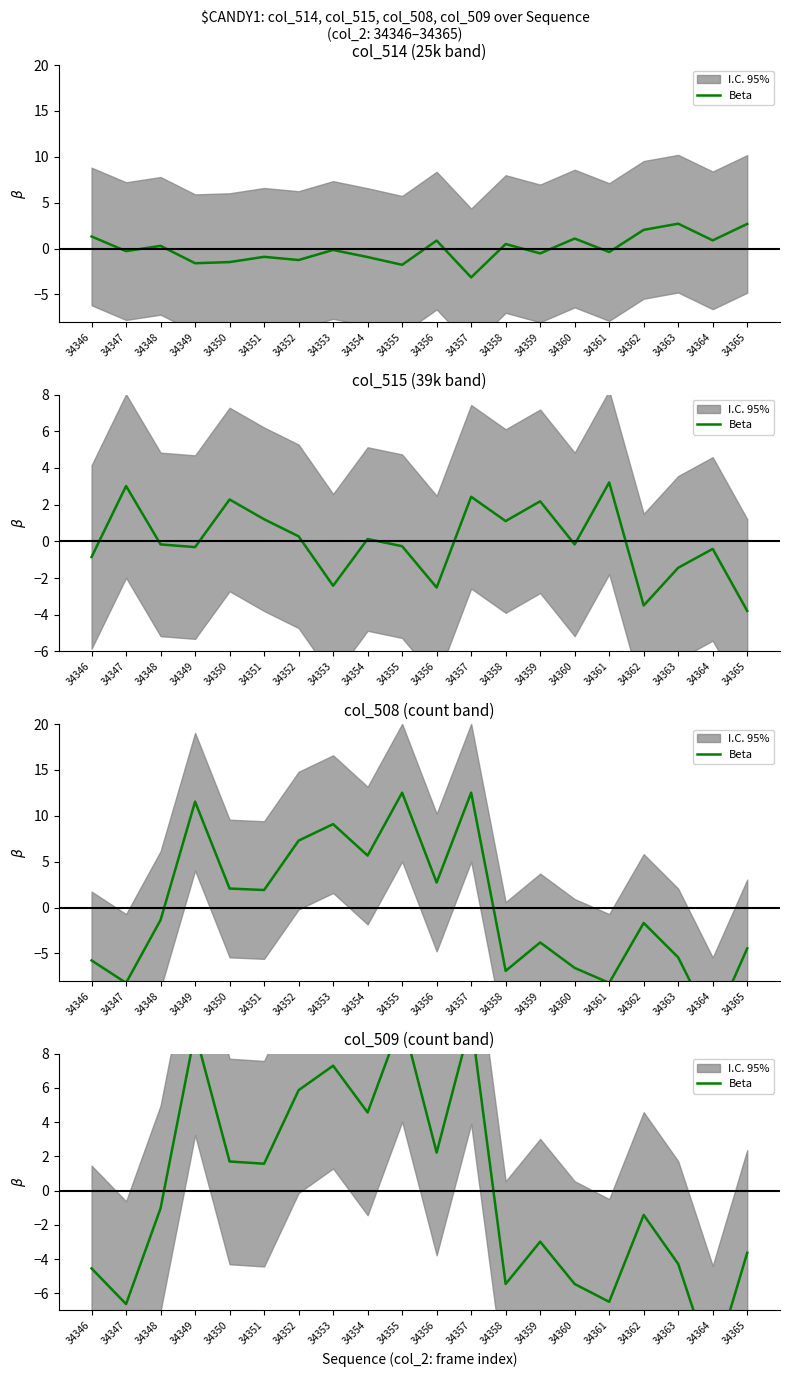

What is the change in value from 34355 to 34363?

-14.3